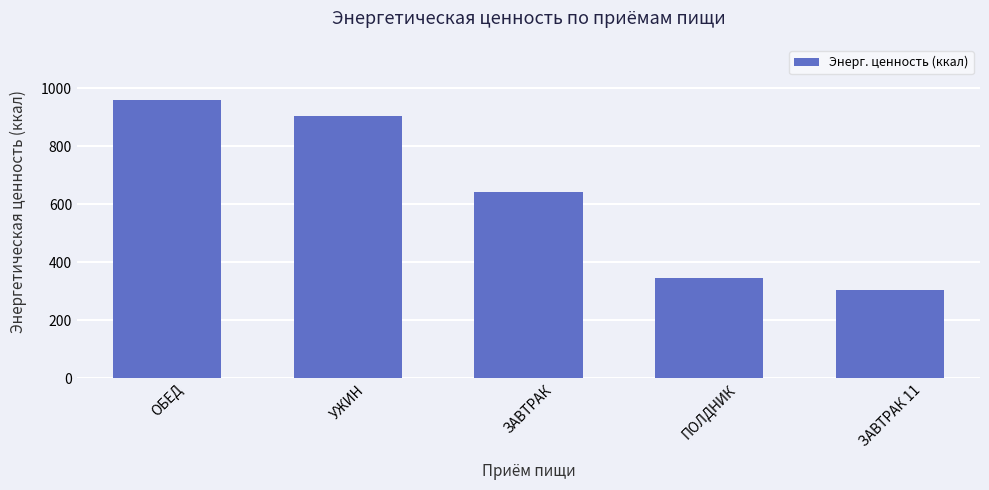

Rank the categories by value from lowest to highest.

ЗАВТРАК 11, ПОЛДНИК, ЗАВТРАК, УЖИН, ОБЕД